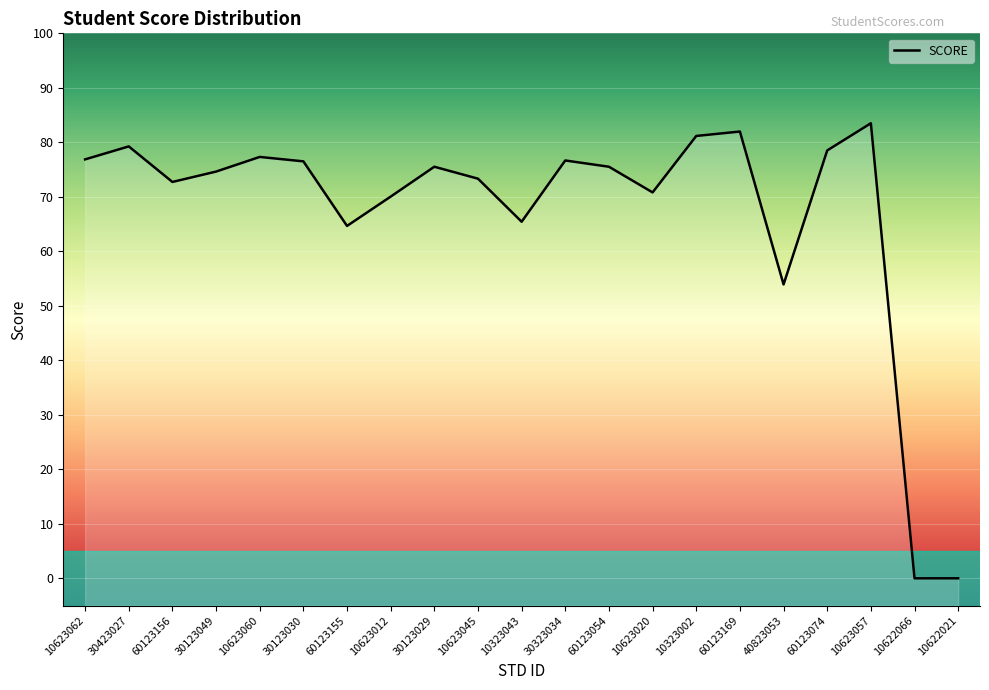

The value at 10323002 is 108.8. True or false?

False